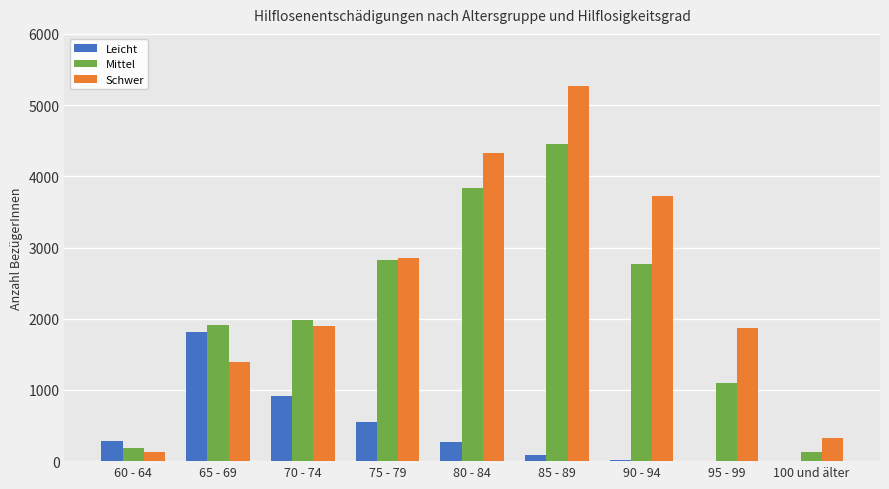

The Mittel series shows 2762 at 90 - 94. True or false?

True